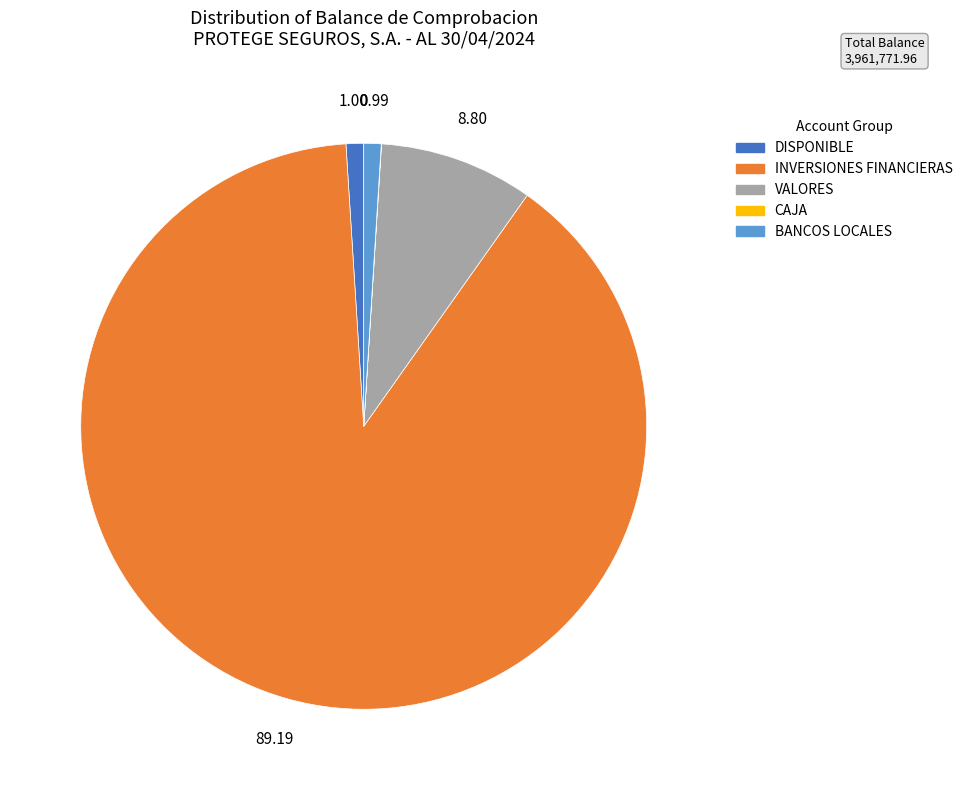

Is there any slice that represents more than half of the pie?

Yes